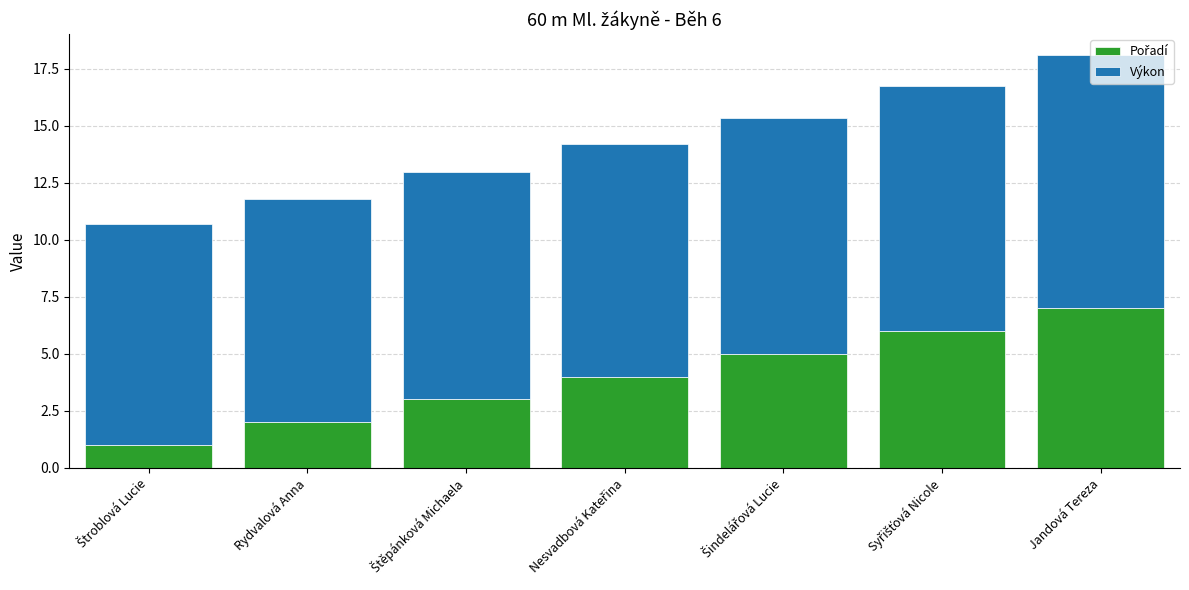

How many distinct data groups are displayed?

2